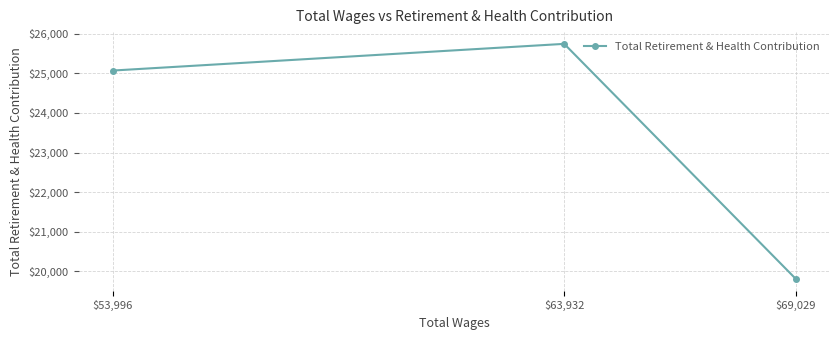

The value at $53,996 is 5048. True or false?

False